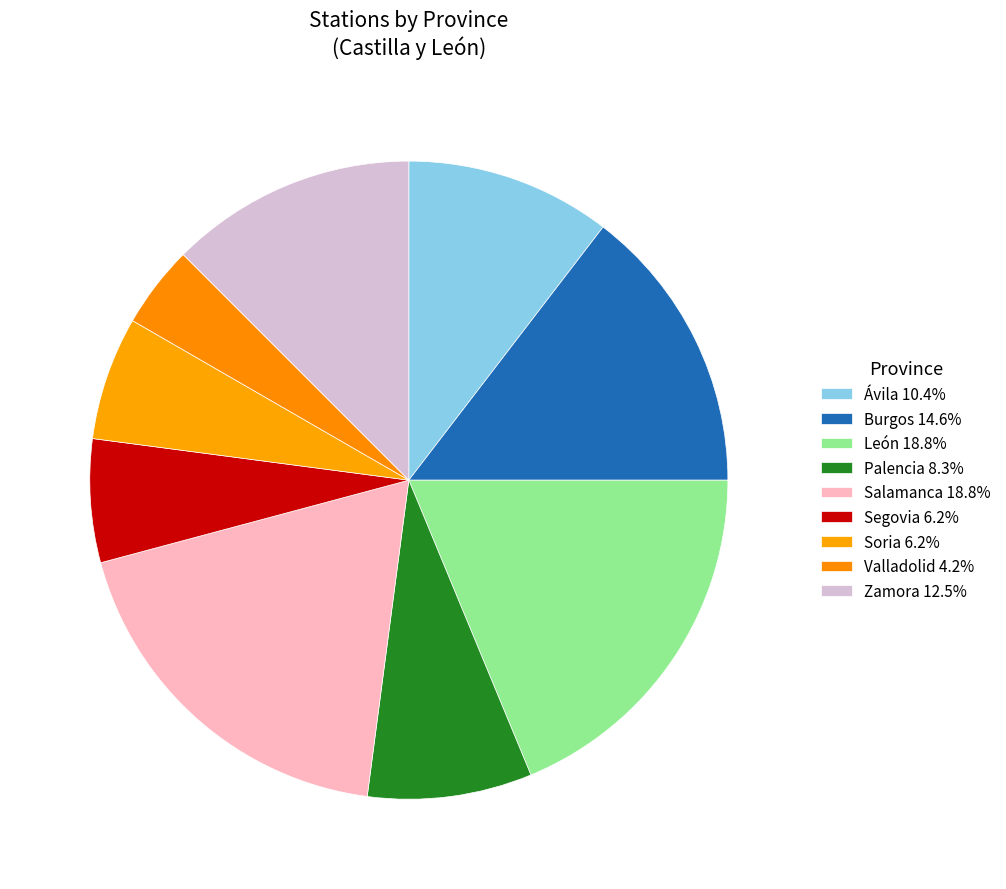

Which category has the biggest portion of the pie?

León